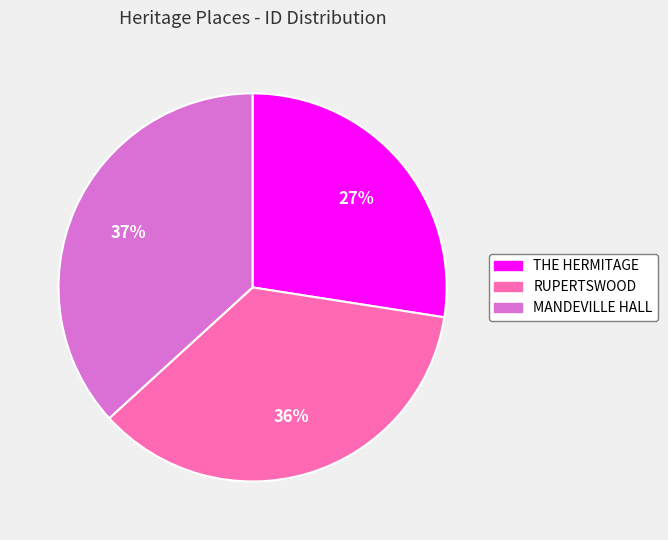

To the nearest percent, what is the average slice percentage?

33%